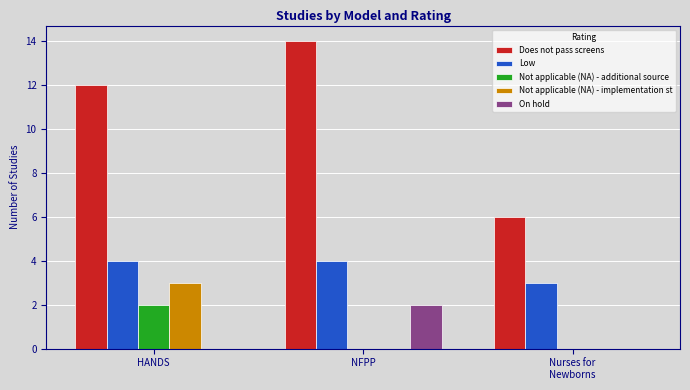

The value of Low at HANDS is 2. True or false?

False